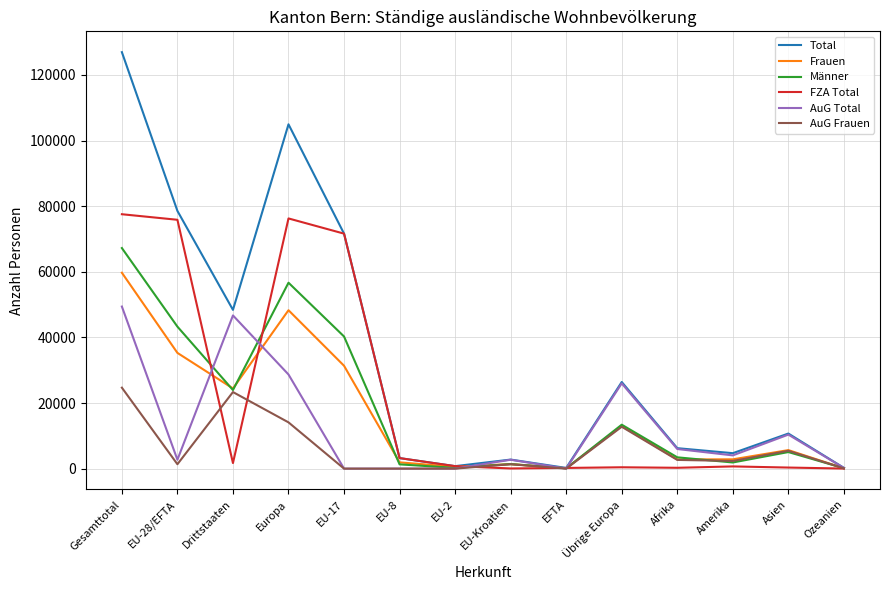

In Total, how many points are lower than both neighbors (excluding endpoints)?

4